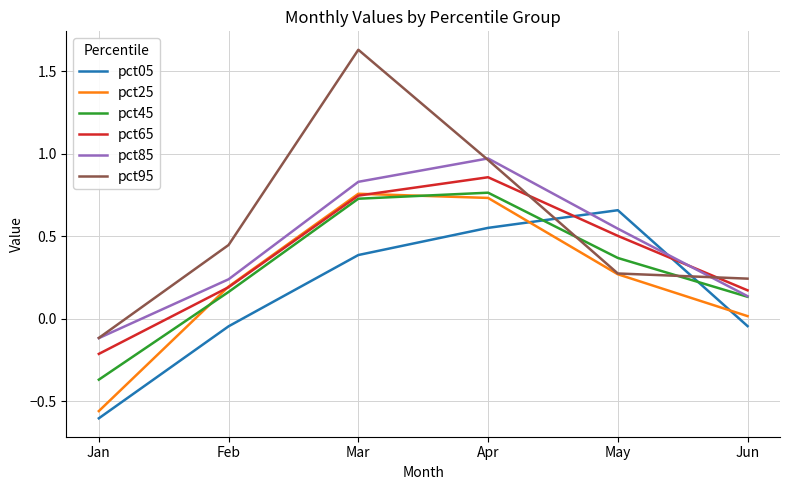

Which series has the largest range (max minus min)?

pct95